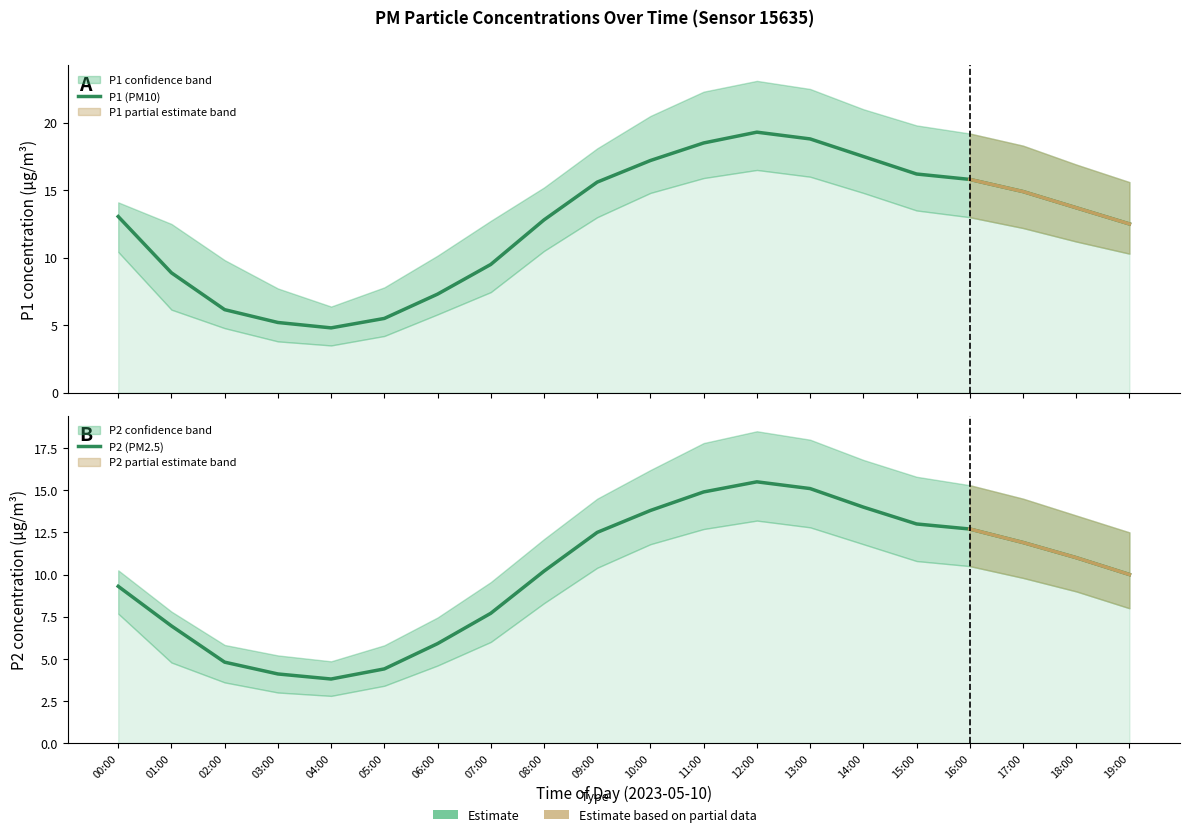

Reading left to right, transcribe all the data shown in this chart.

P1 (PM10): 00:00=13.1	01:00=8.9	02:00=6.2	03:00=5.2	04:00=4.8	05:00=5.5	06:00=7.3	07:00=9.5	08:00=12.8	09:00=15.6	10:00=17.2	11:00=18.5	12:00=19.3	13:00=18.8	14:00=17.5	15:00=16.2	16:00=15.8	17:00=14.9	18:00=13.7	19:00=12.5
P2 (PM2.5): 00:00=9.3	01:00=7.0	02:00=4.8	03:00=4.1	04:00=3.8	05:00=4.4	06:00=5.9	07:00=7.7	08:00=10.2	09:00=12.5	10:00=13.8	11:00=14.9	12:00=15.5	13:00=15.1	14:00=14.0	15:00=13.0	16:00=12.7	17:00=11.9	18:00=11.0	19:00=10.0